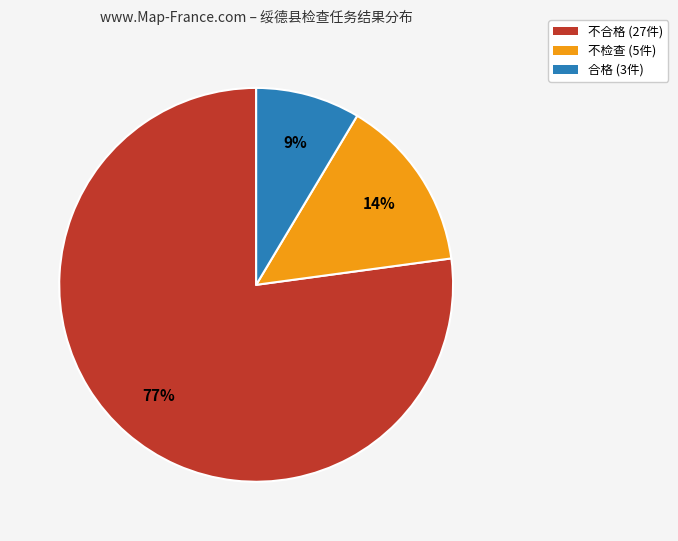

What percentage is the 不检查 slice, to the nearest percent?

14%